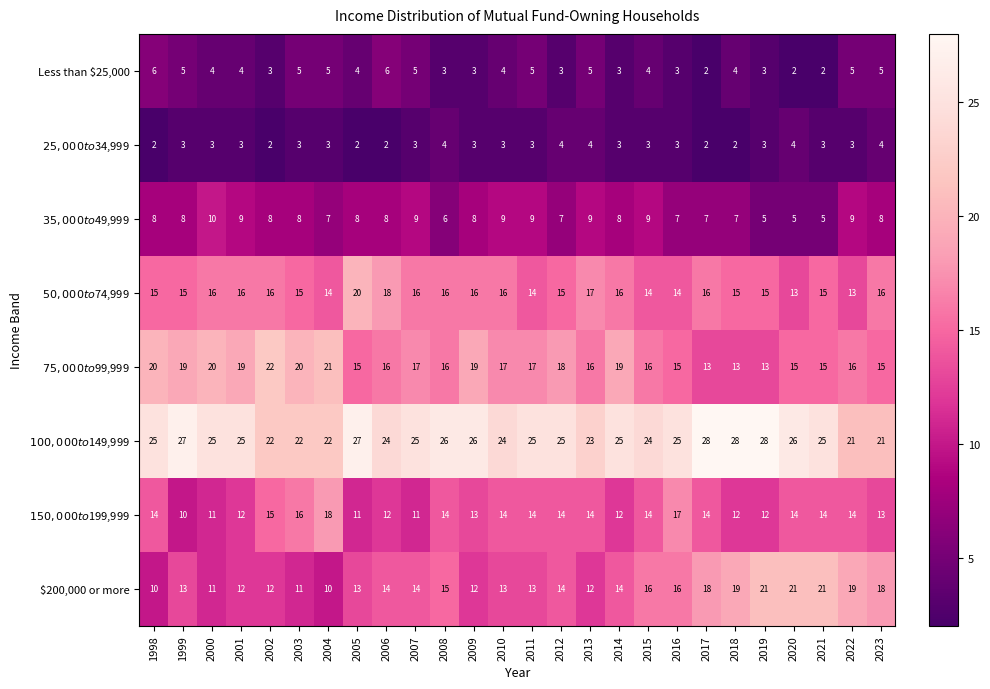

What is the difference between the maximum and minimum values in the $200,000 or more series?

11